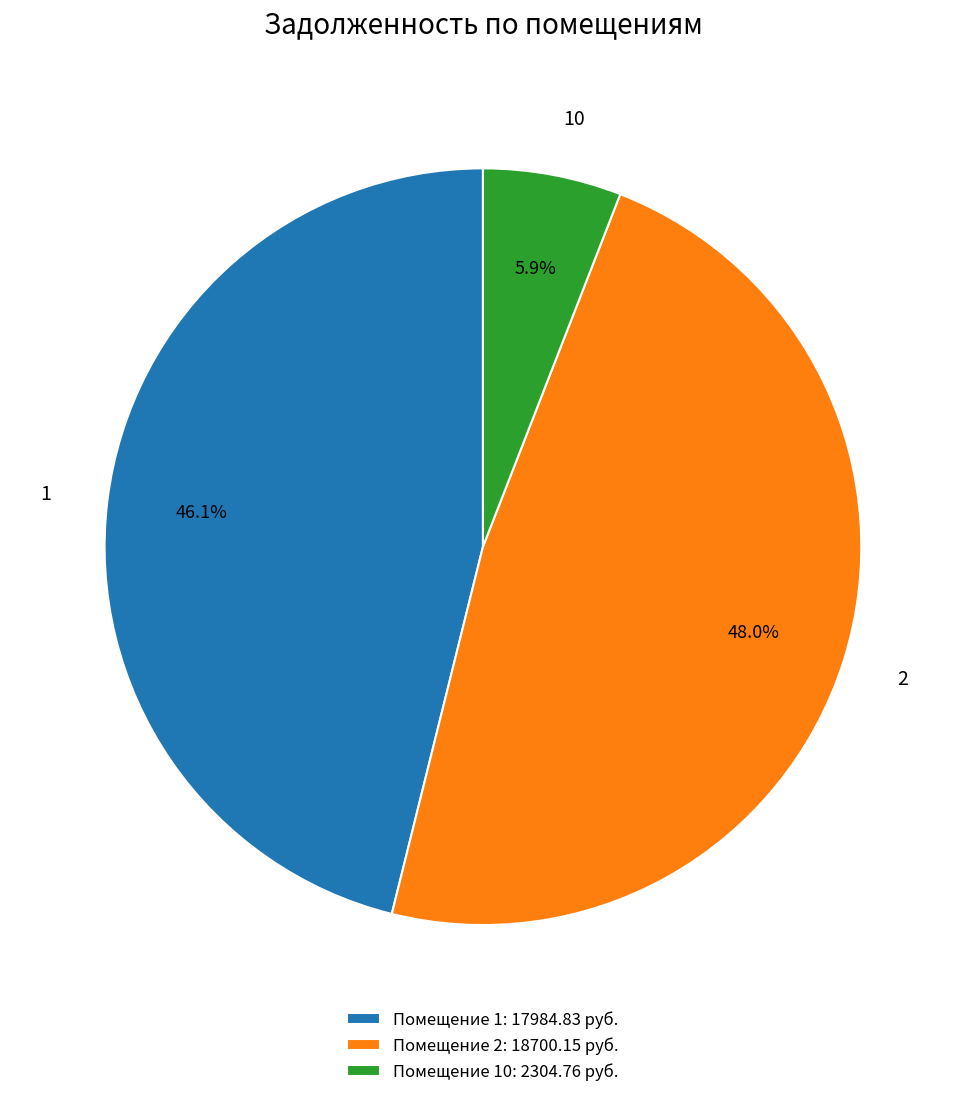

Is the sum of Помещение 1: 17984.83 руб. and Помещение 2: 18700.15 руб. greater than half?

Yes